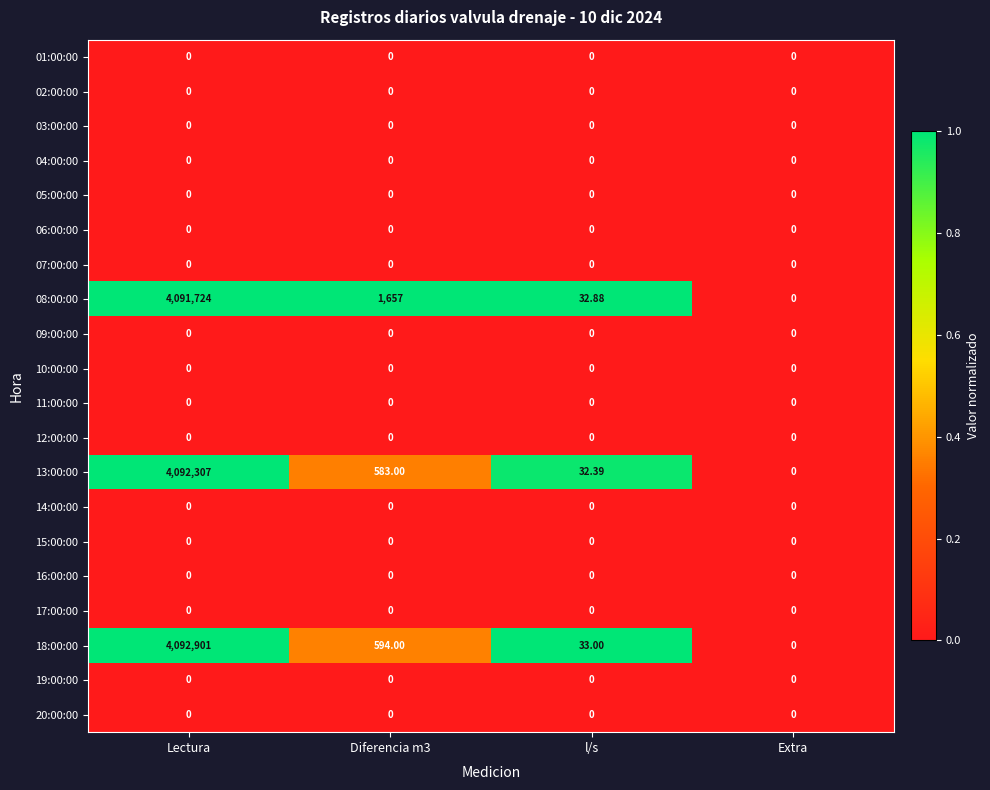

What is the spread (max minus min) of values at l/s?

33.0